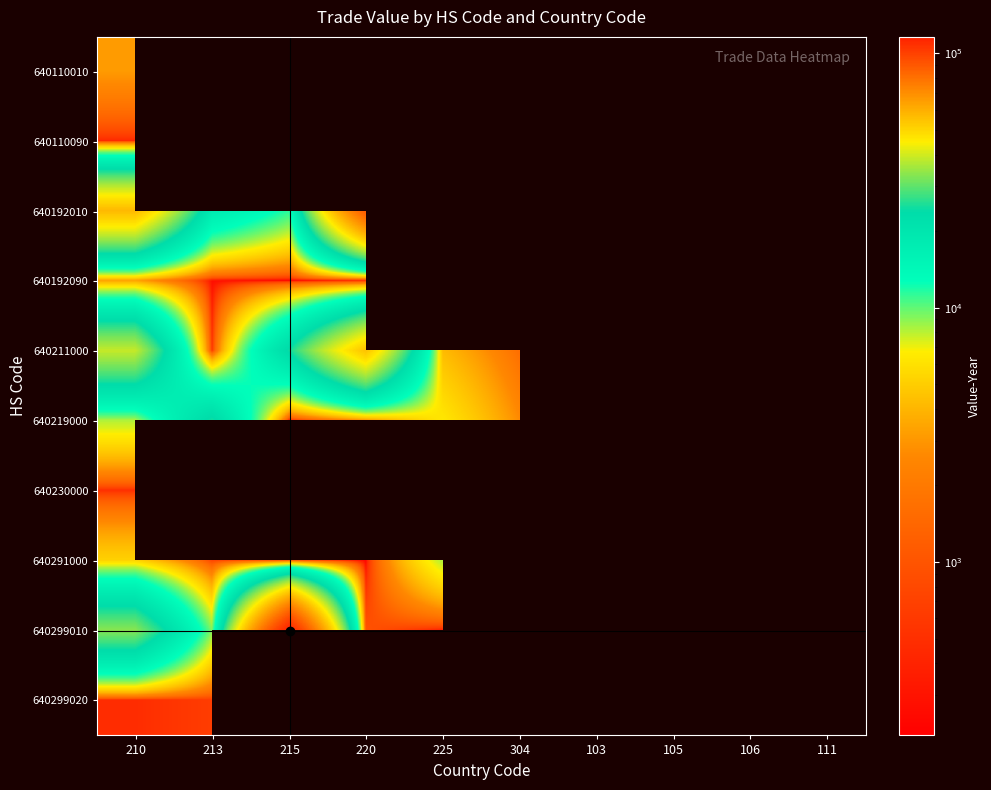

Read the 640291000 value at 210.

5196.0